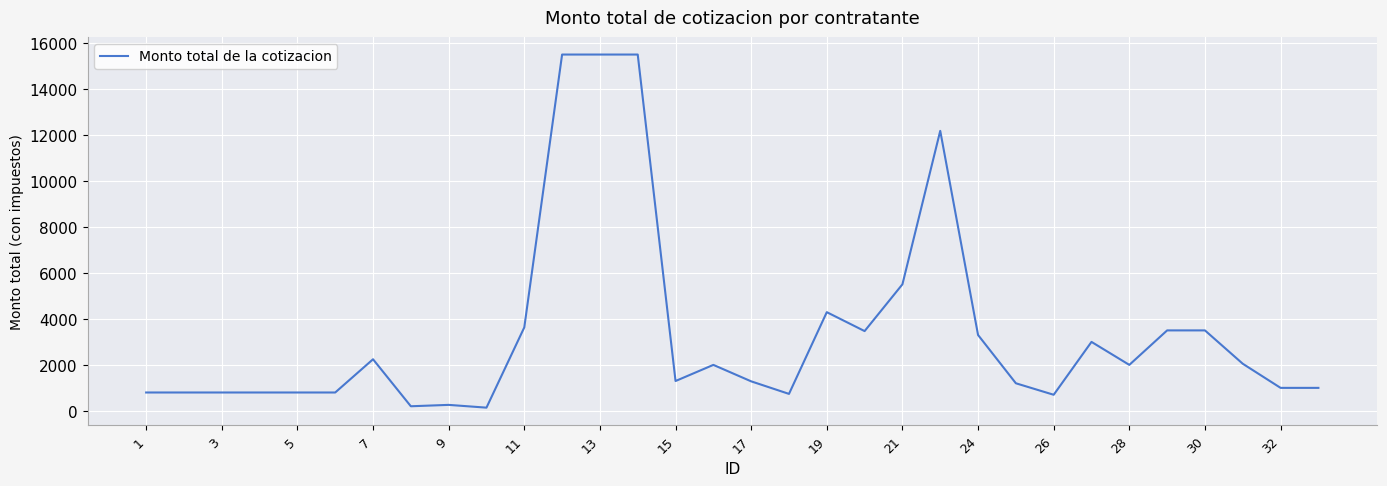

What is the greatest value displayed?

15500.0